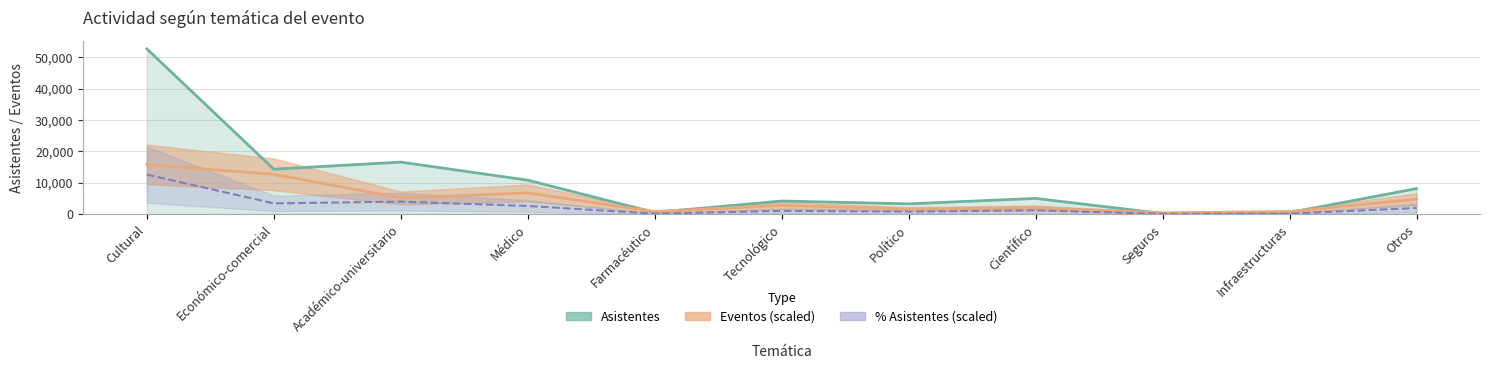

How many values in the Asistentes series exceed 4975?

5